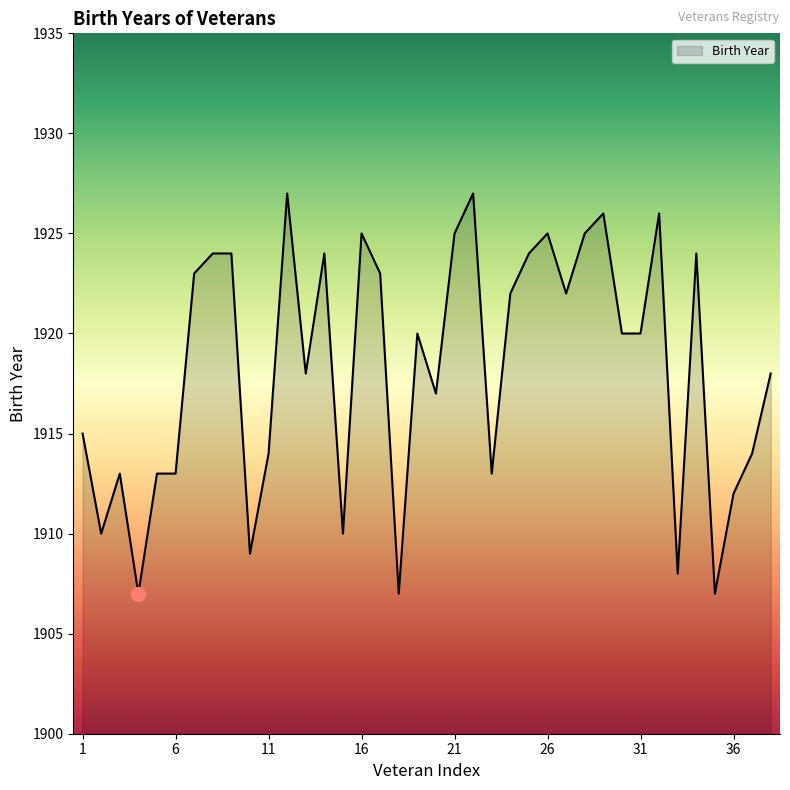

What is the minimum value shown in the chart?

1907